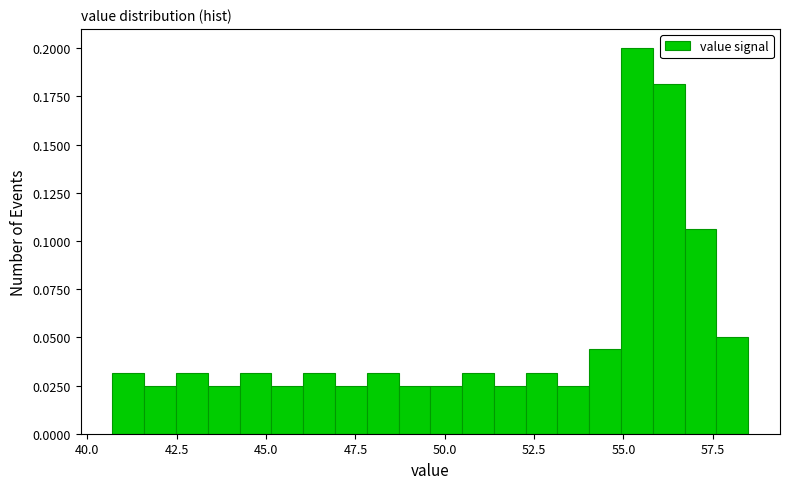

Read against the x-axis, roughly where is the centre of the tallest bar?

55.5